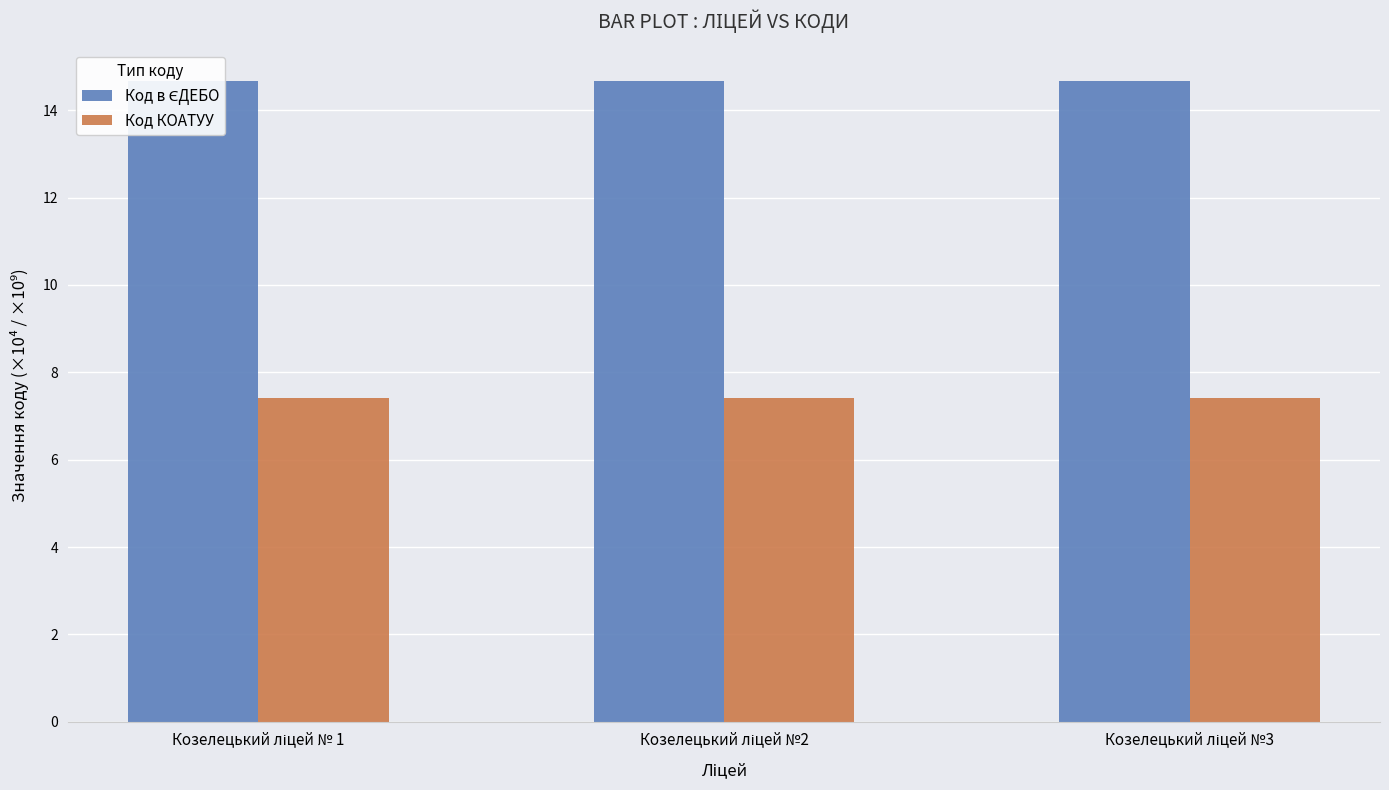

Is the value of Код КОАТУУ at Козелецький ліцей №2 greater than the value of Код в ЄДЕБО at Козелецький ліцей №3?

No